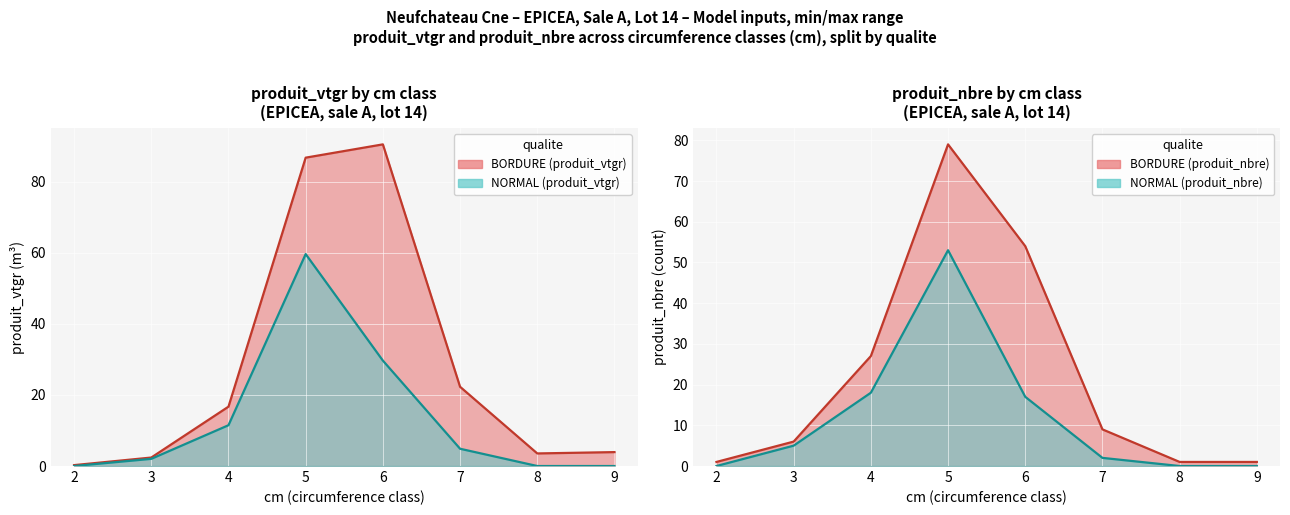

What is the total value across all series at 6?

46.7